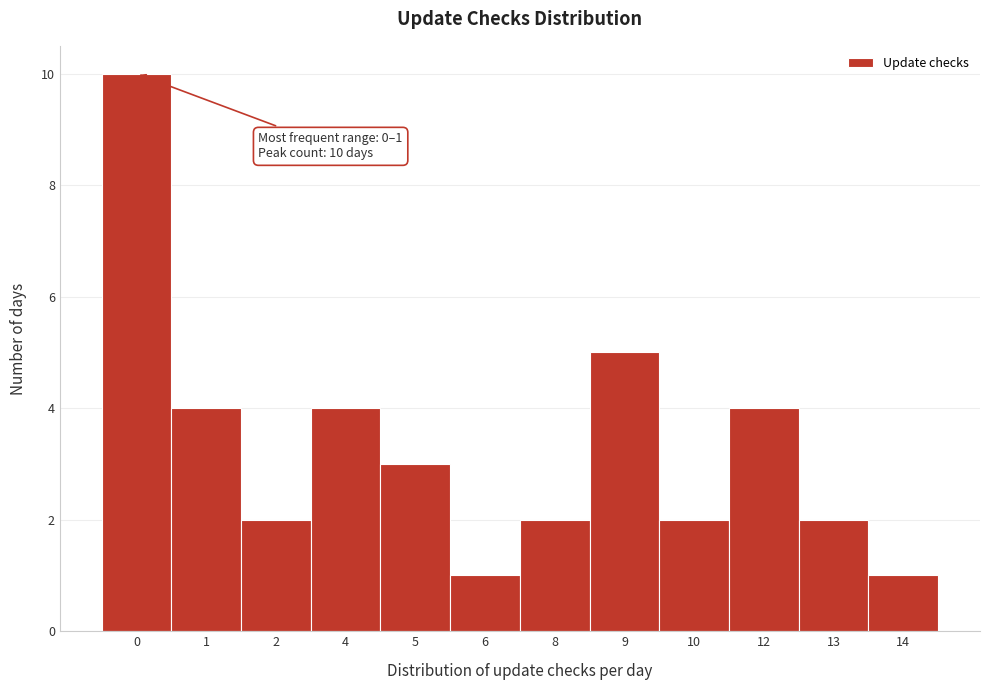

Reading left to right, transcribe all the data shown in this chart.

0=10	1=4	2=2	4=4	5=3	6=1	8=2	9=5	10=2	12=4	13=2	14=1